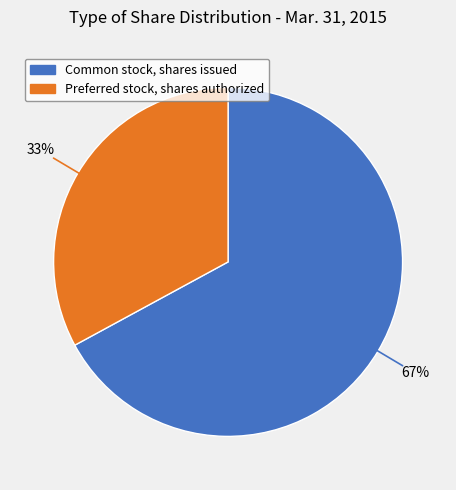

Is it true that Preferred stock, shares authorized is 33% of the pie?

True